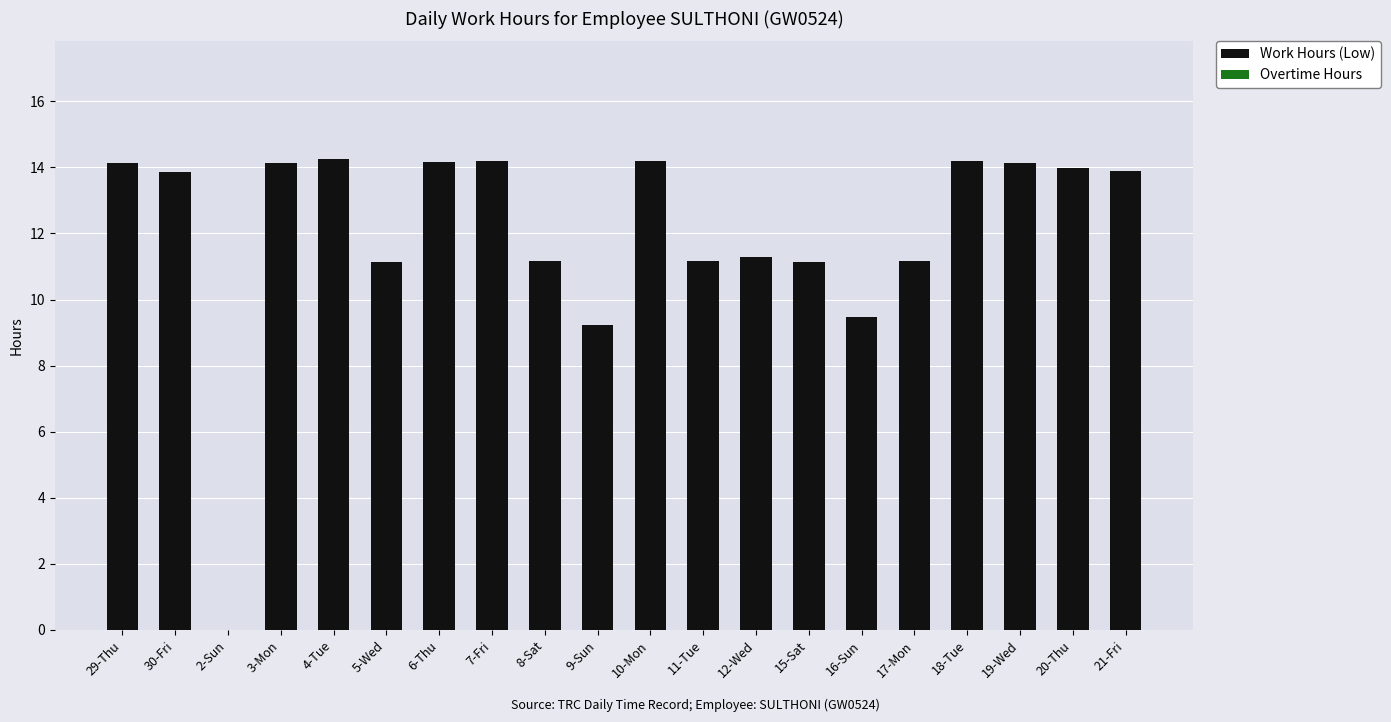

The chart shows a value of 9.5 at 16-Sun. True or false?

True